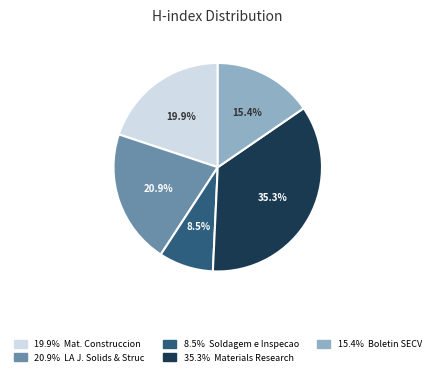

Does any single category account for the majority?

No